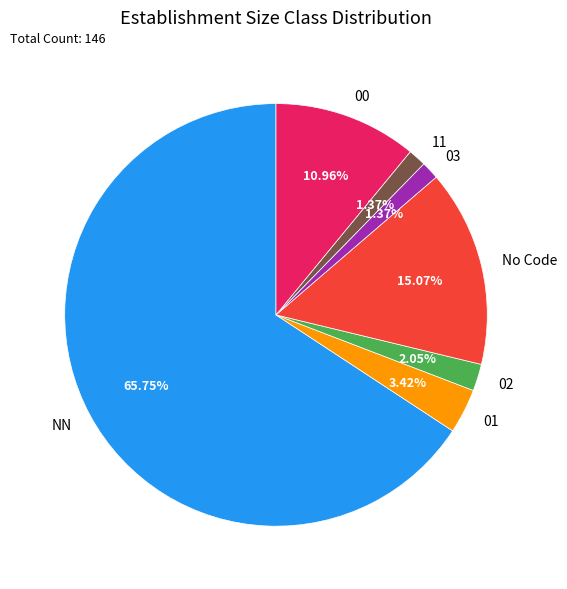

Which category has the biggest portion of the pie?

NN